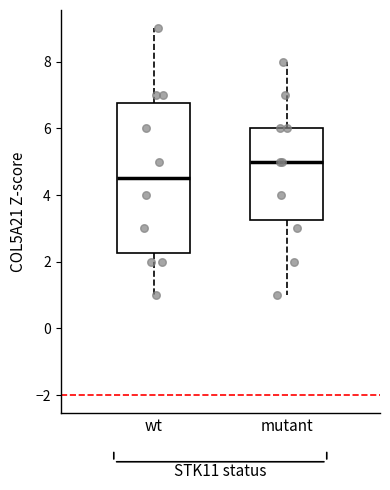

Which box is the tallest, from its lower edge to its upper edge?

wt